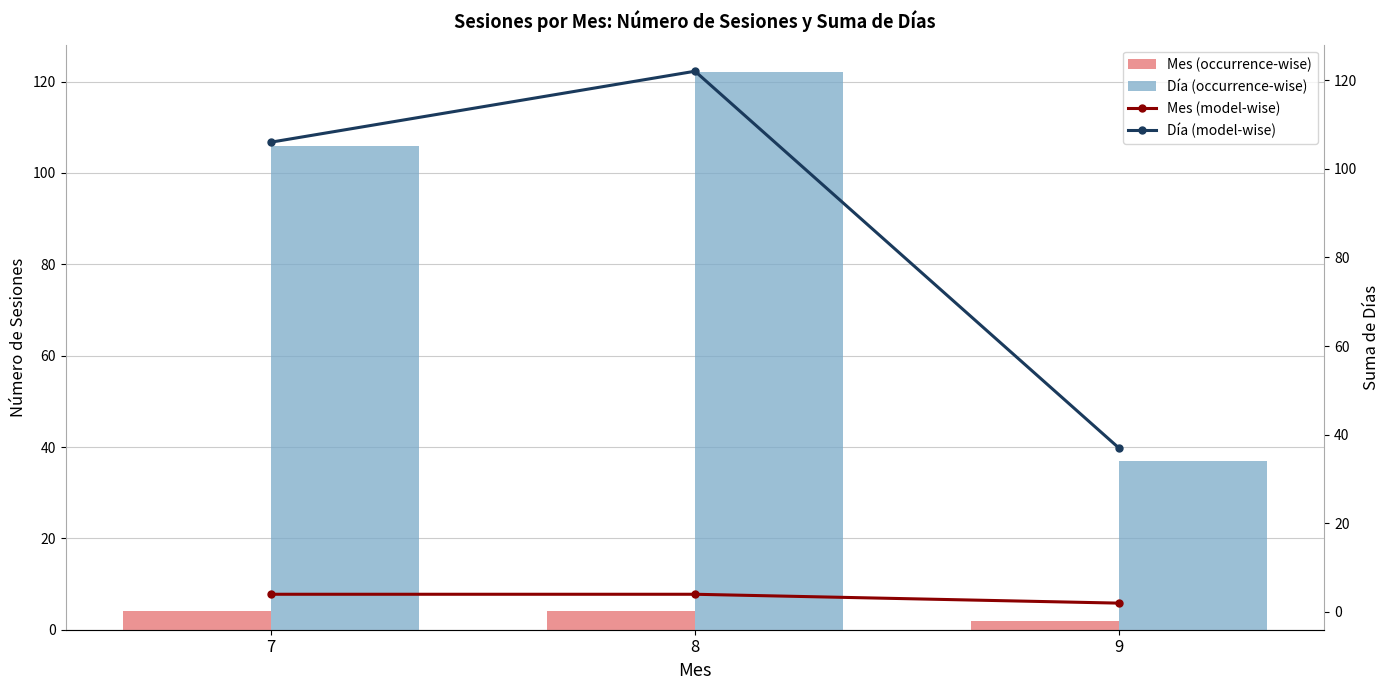

Reading right to left, list all the values displayed in this chart.

Mes (occurrence-wise): 2	4	4
Día (occurrence-wise): 37	122	106
Mes (model-wise): 2	4	4
Día (model-wise): 37	122	106